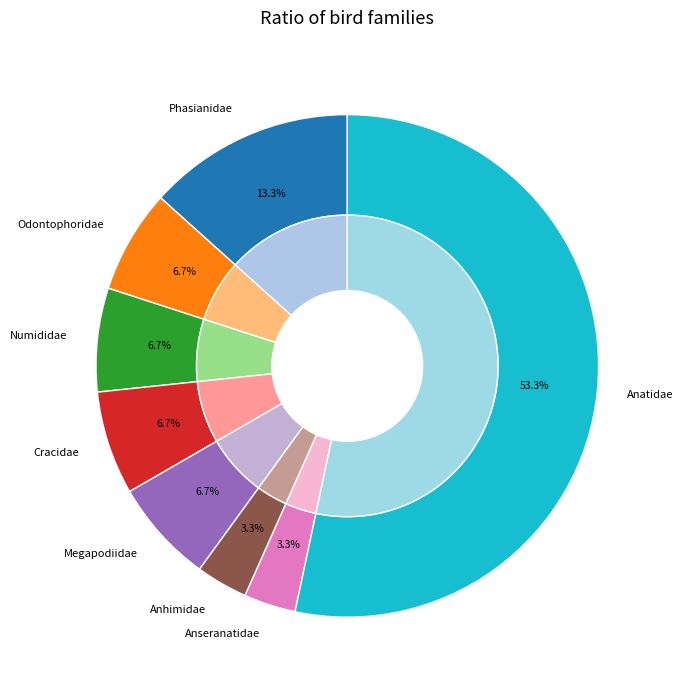

How many segments does this pie chart have?

8